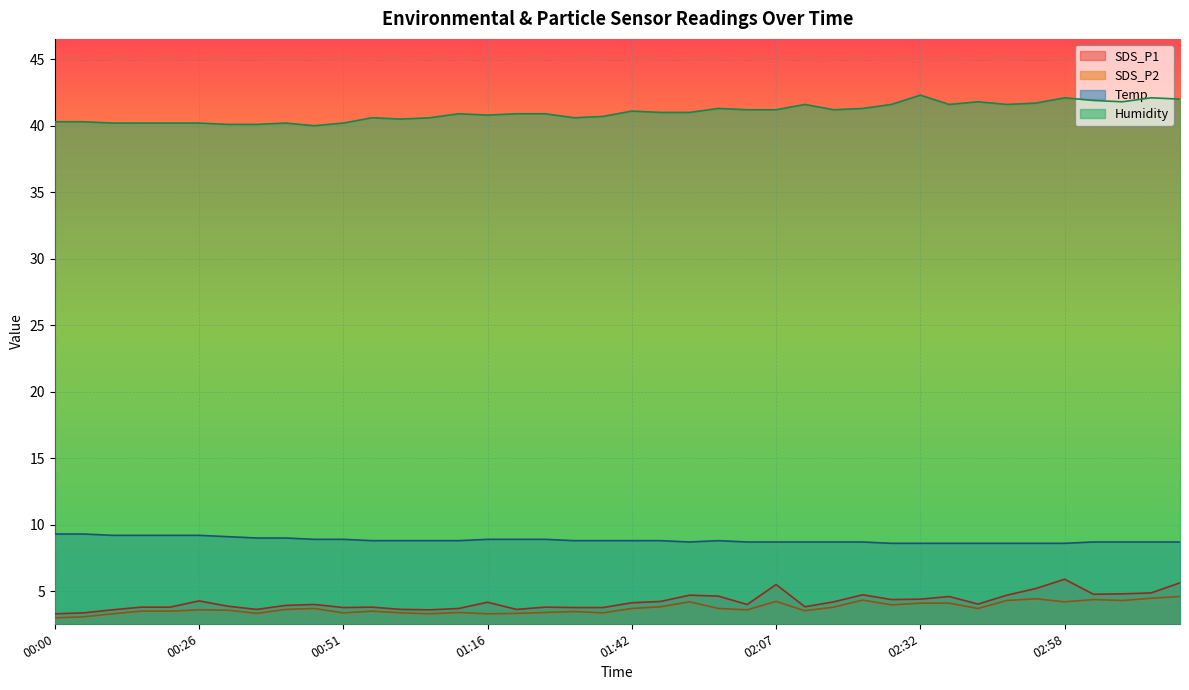

True or false: SDS_P1 and SDS_P2 intersect in this chart.

False